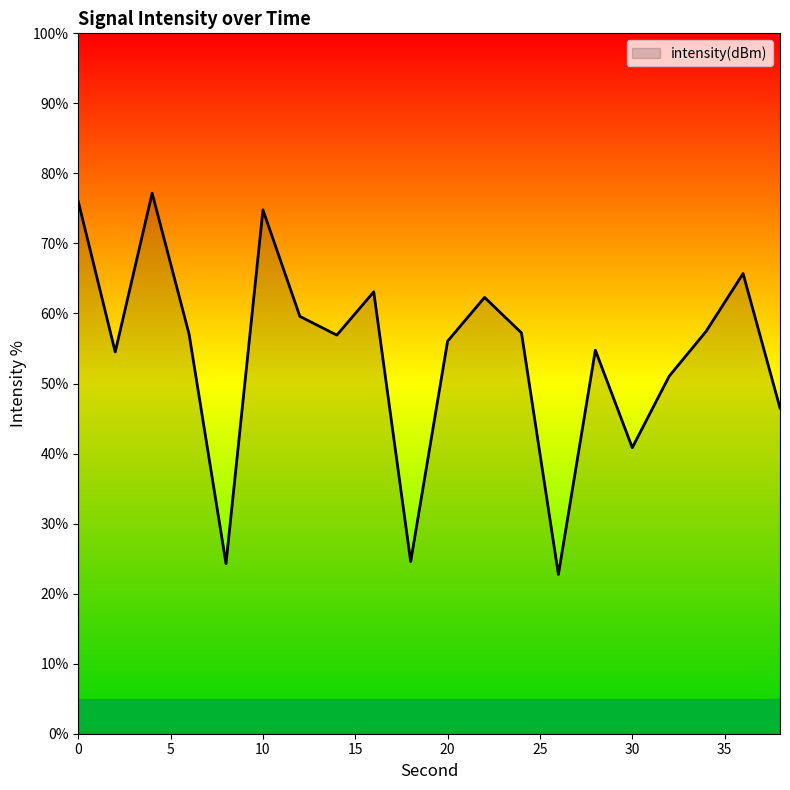

What is the greatest value displayed?

77.2